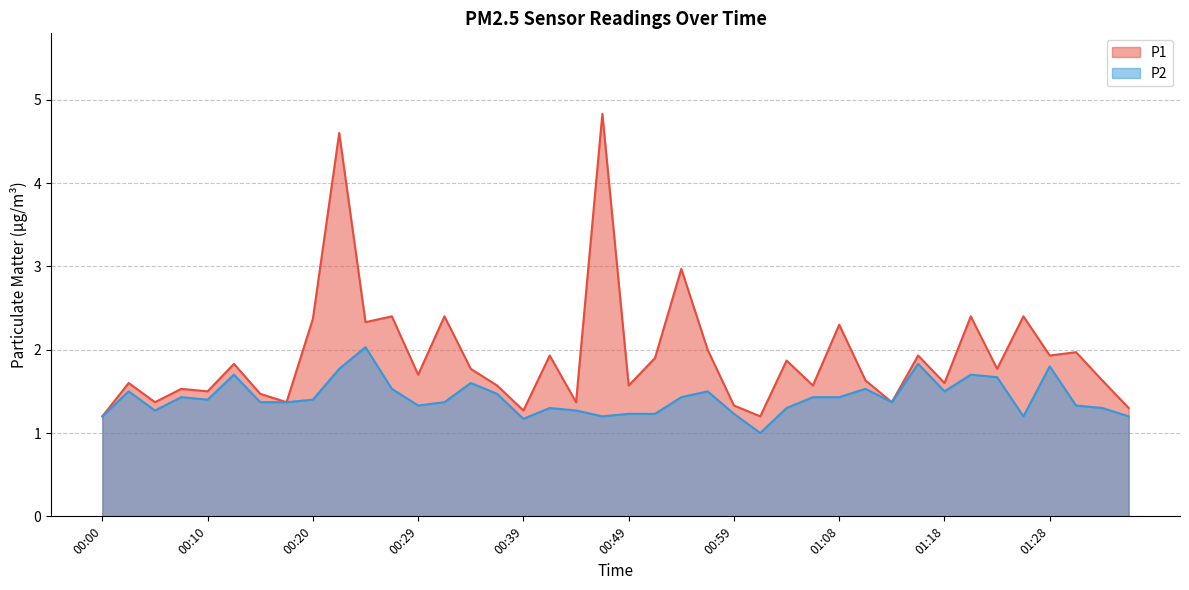

Rank the categories by P2 value from lowest to highest.

01:01, 00:39, 00:00, 00:46, 01:26, 01:36, 00:49, 00:51, 00:59, 00:05, 00:44, 00:41, 01:04, 01:33, 00:29, 01:31, 00:15, 00:17, 00:32, 01:13, 00:10, 00:20, 00:07, 00:54, 01:06, 01:08, 00:37, 00:02, 00:56, 01:18, 00:27, 01:11, 00:34, 01:23, 00:12, 01:21, 00:22, 01:28, 01:16, 00:24